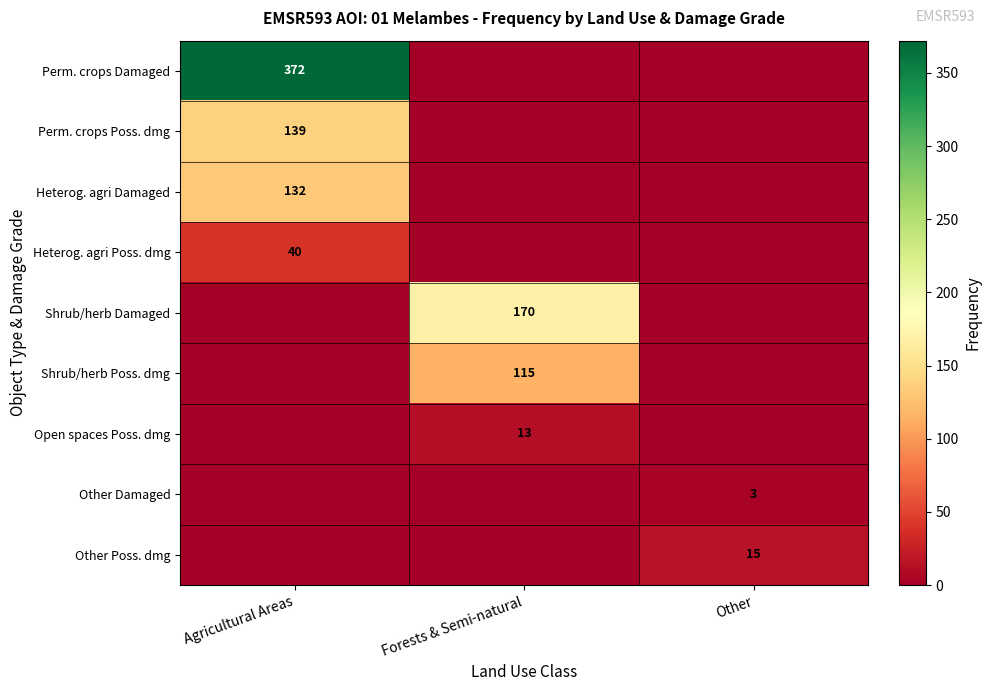

The value of Shrub/herb Damaged at Forests & Semi-natural is 170. True or false?

True